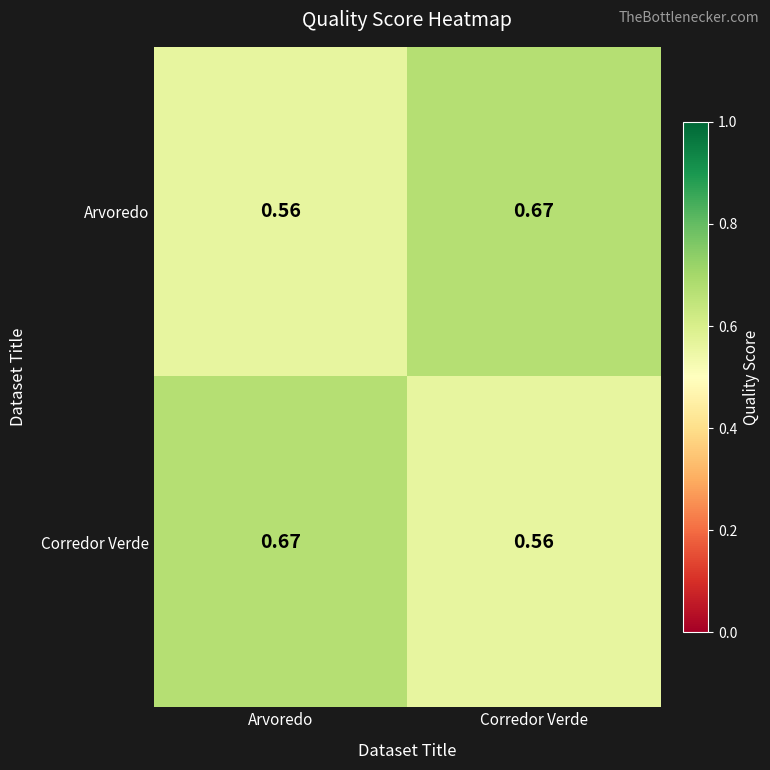

At which label is Arvoredo closest to 0?

Arvoredo